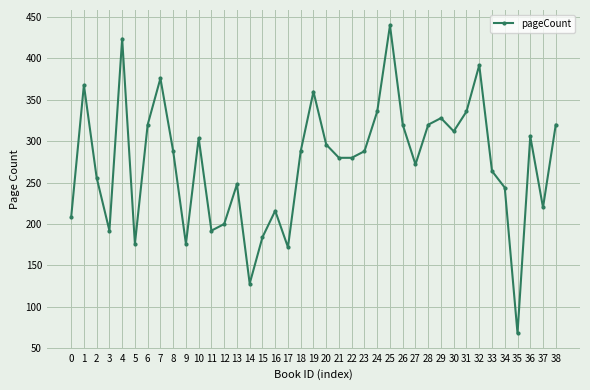

What is the value of the 3rd point from the left?

256